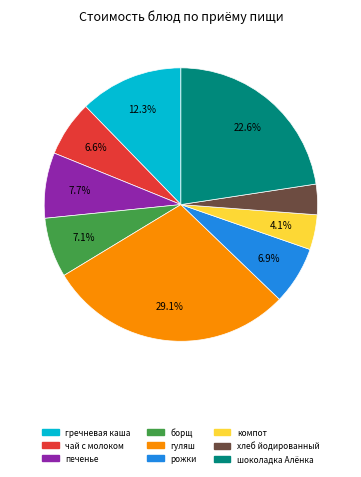

What is the smallest slice in the pie chart?

хлеб йодированный